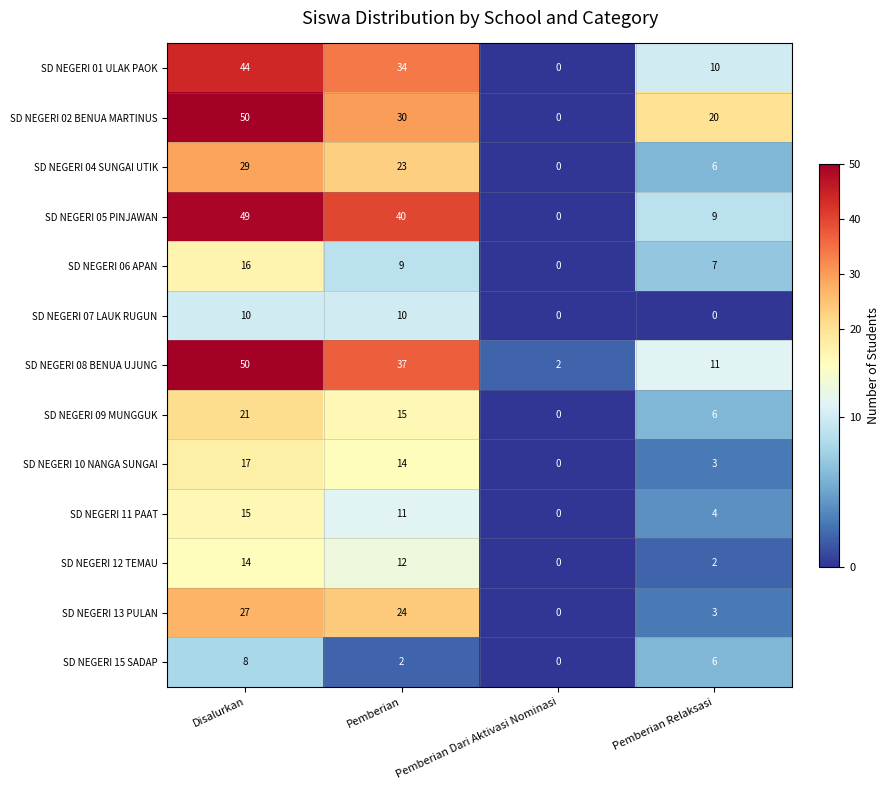

True or false: SD NEGERI 02 BENUA MARTINUS has a value of 30 at Pemberian.

True